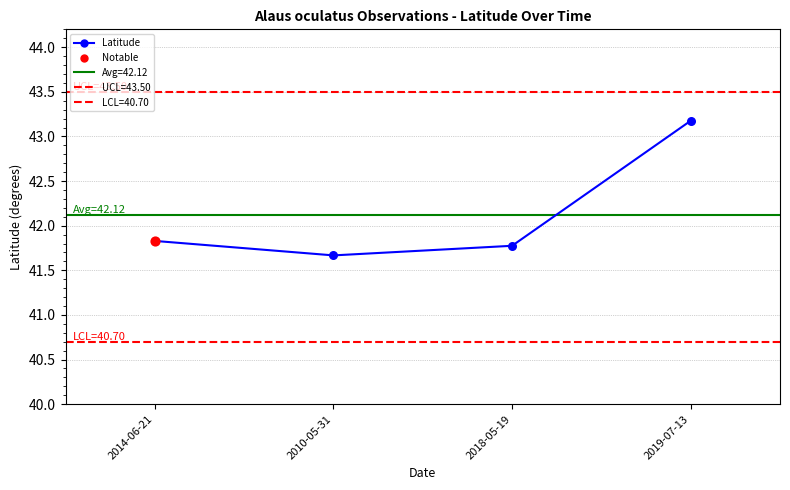

Which has a higher value, 2018-05-19 or 2019-07-13?

2019-07-13